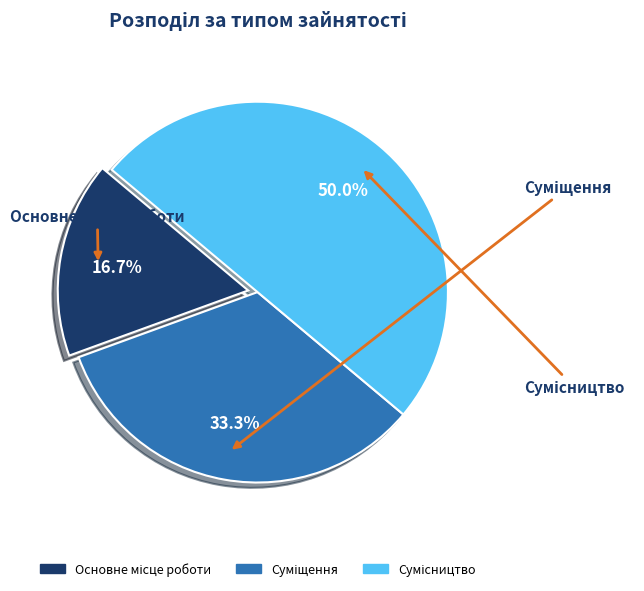

To the nearest percent, what percentage of the pie is Основне місце роботи?

17%